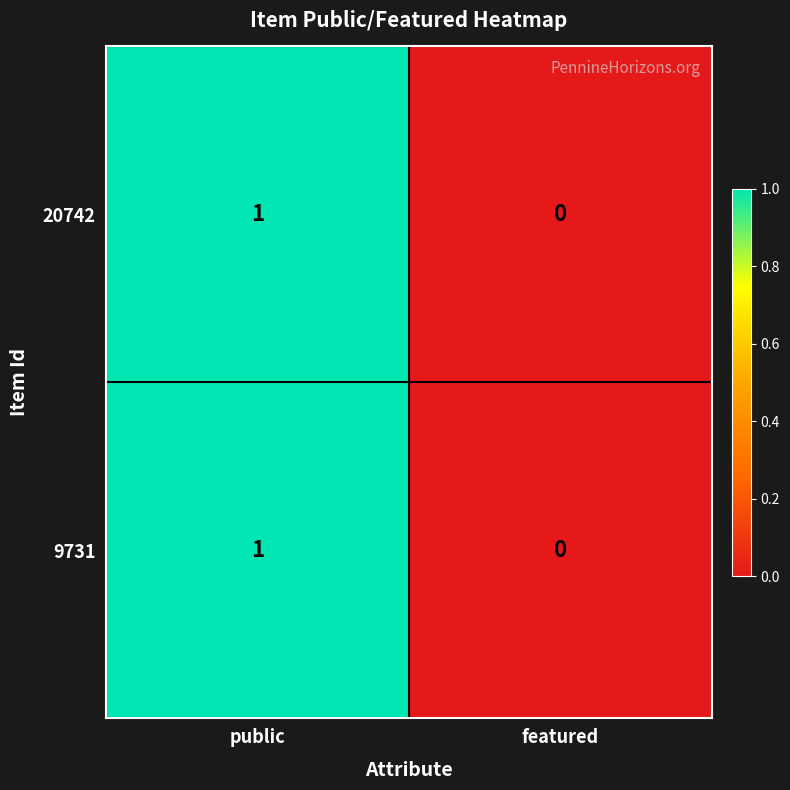

At which label is 20742 closest to 0?

featured